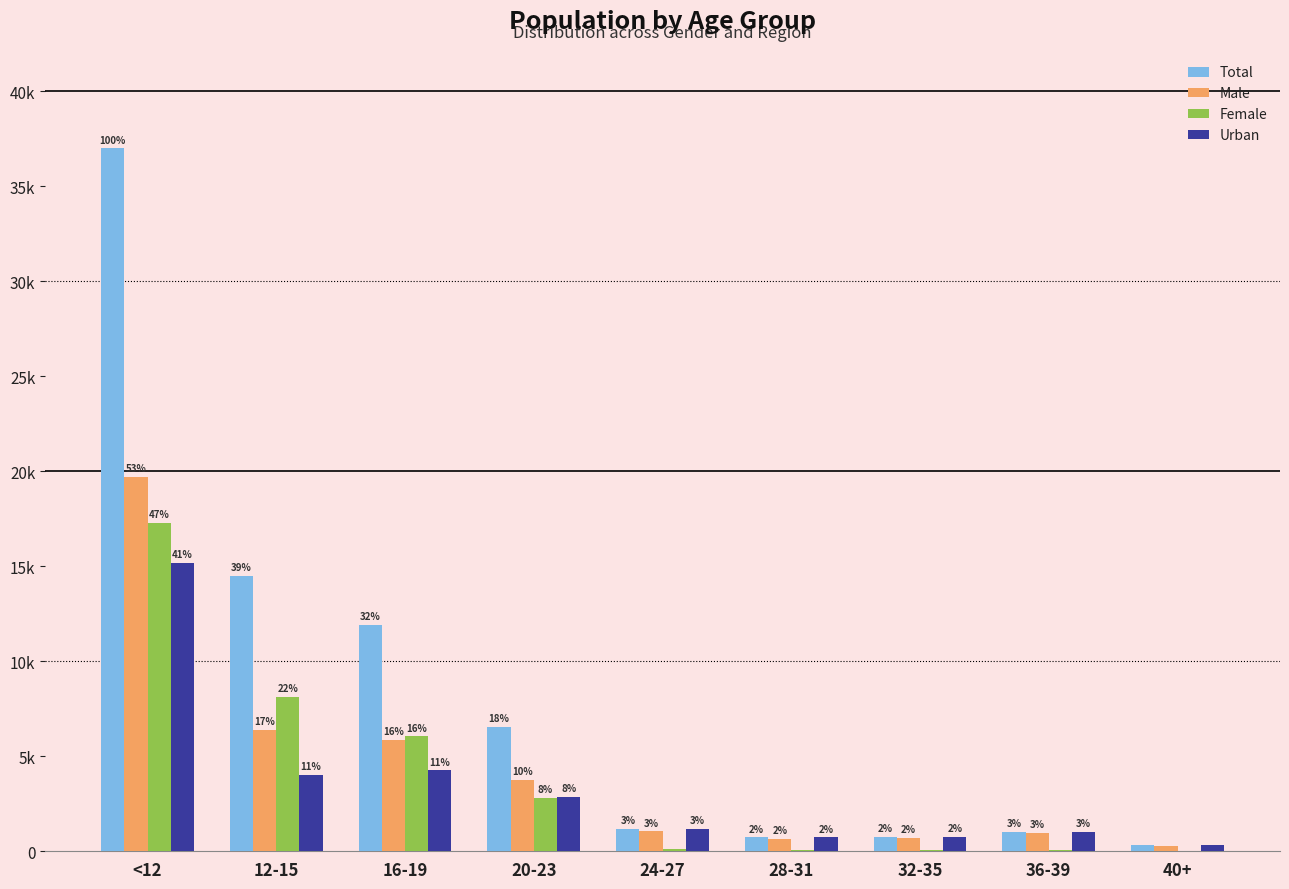

At which category is the sum across all series the highest?

<12